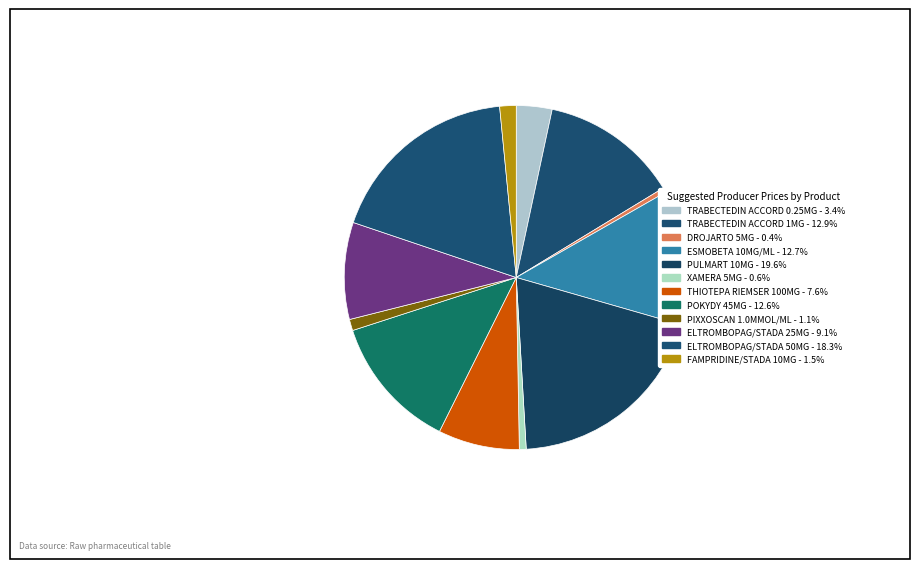

Which slice is the largest?

PULMART 10MG